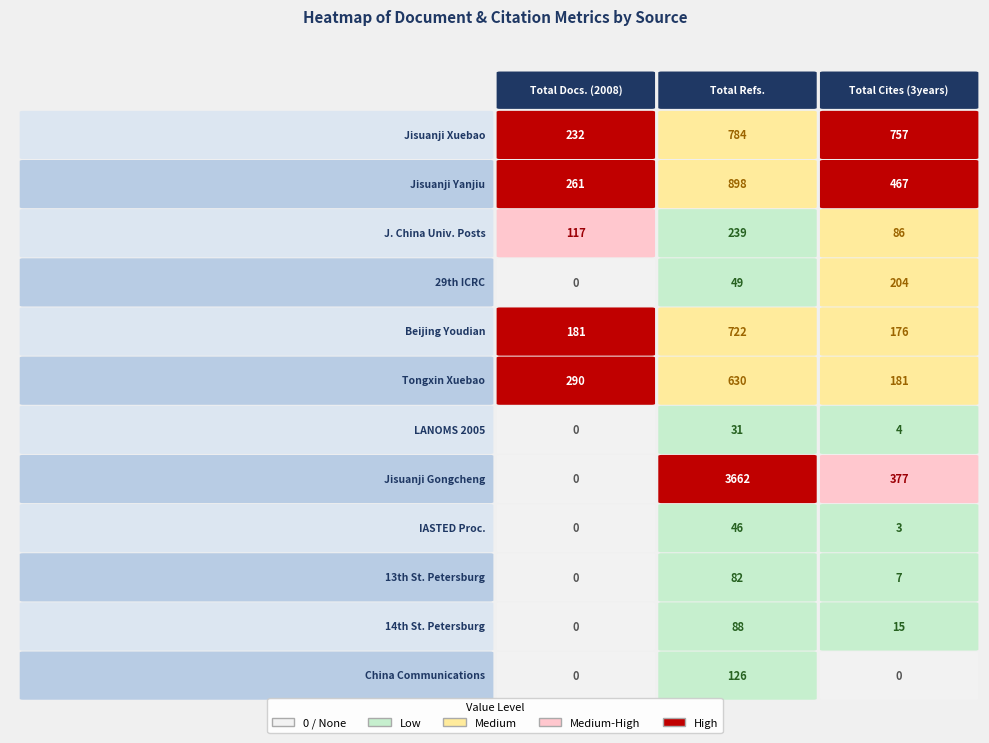

What is the difference between the maximum and minimum values in the Jisuanji Yanjiu series?

637